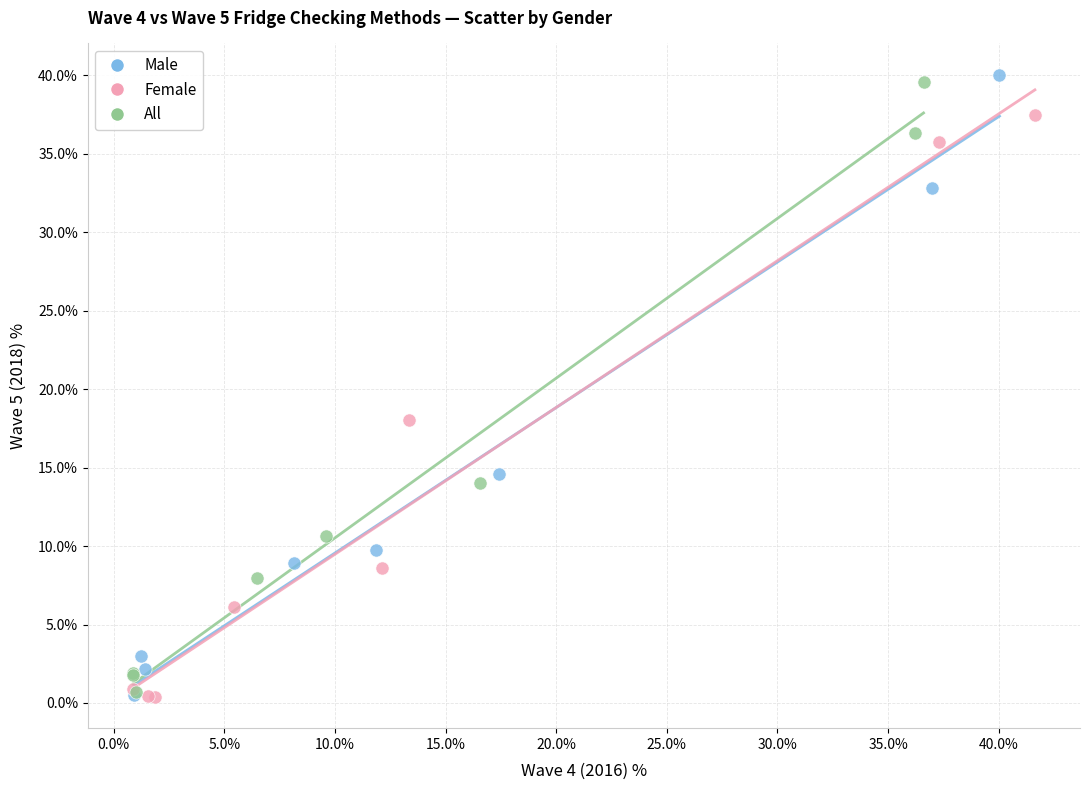

What are all the series names shown in the legend?

Male, Female, All